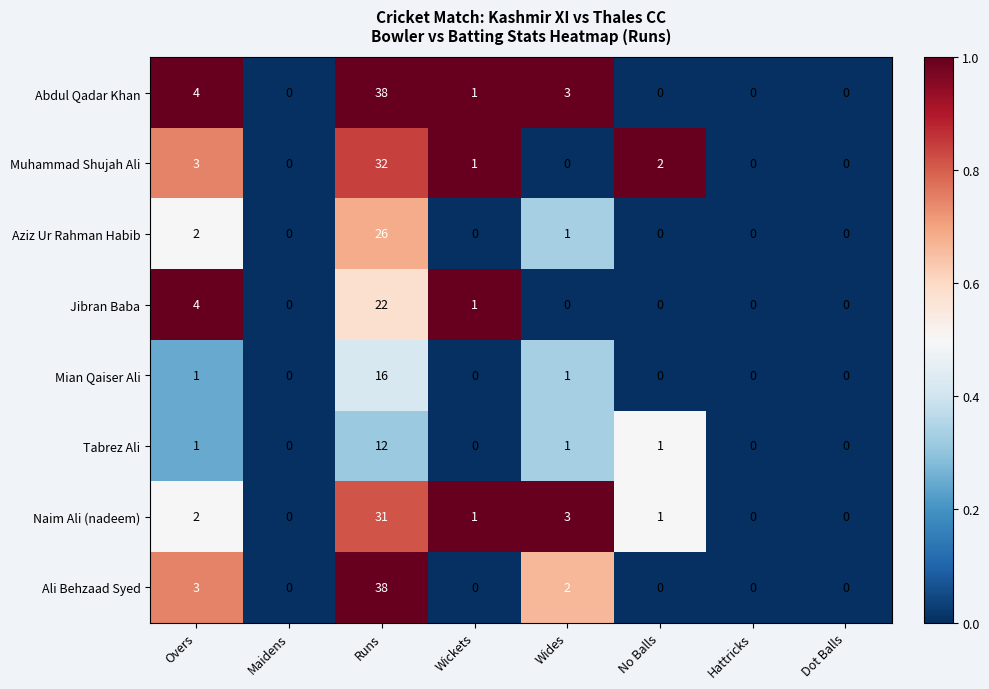

What is the sum of all Aziz Ur Rahman Habib values?

29